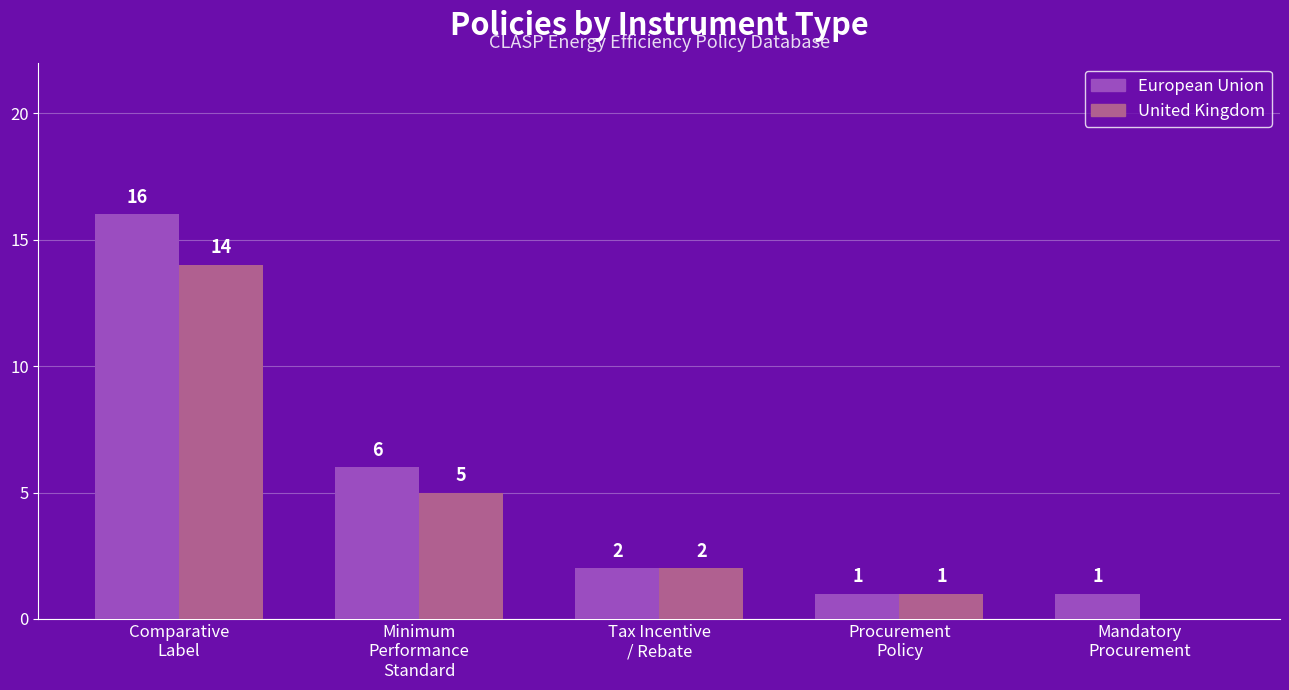

Which category has the highest value in the European Union series?

Comparative
Label